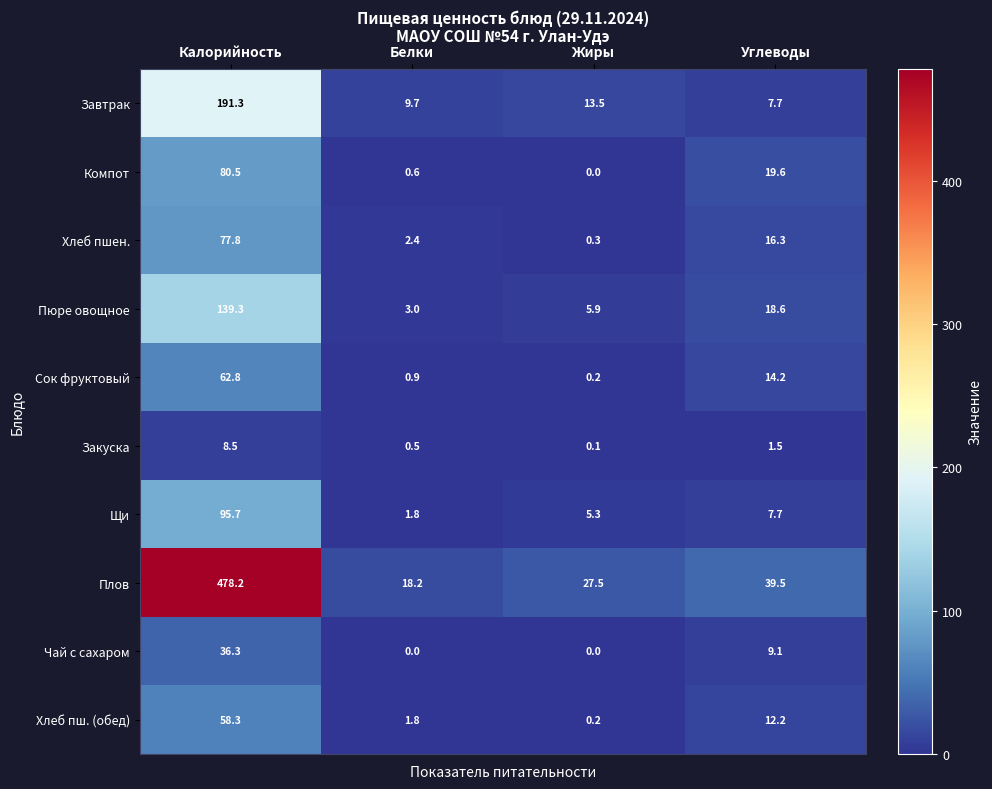

Between Калорийность and Белки, which series saw the biggest shift?

Плов